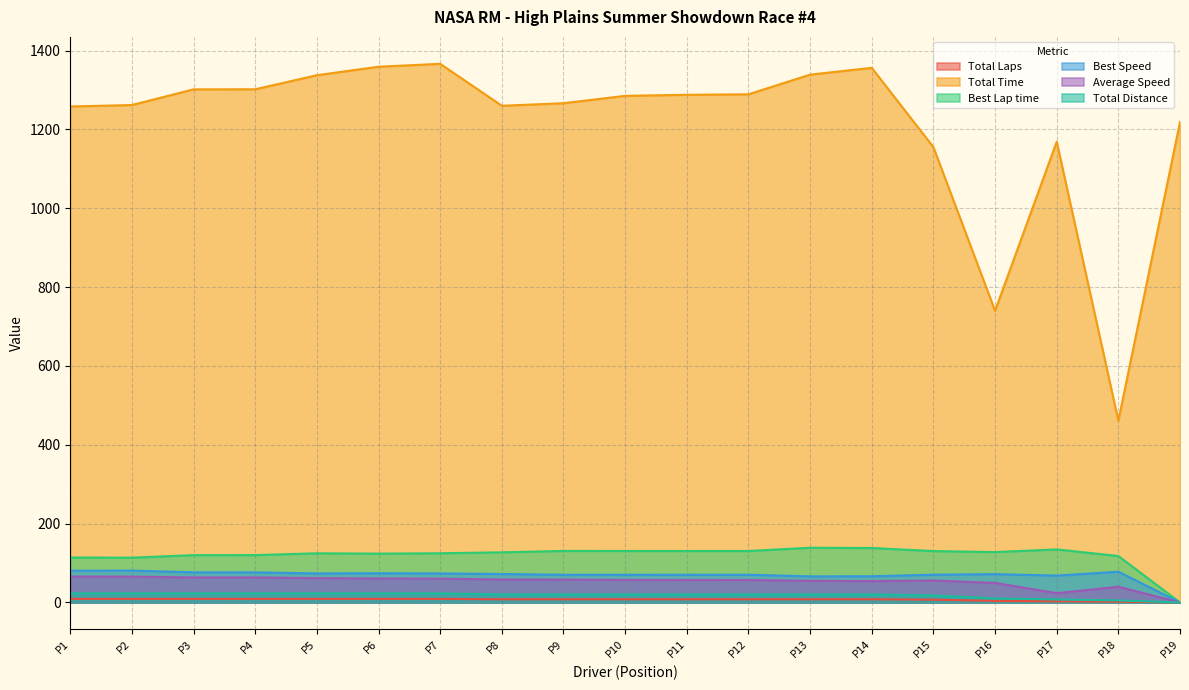

What is the maximum value for Average Speed?

65.7